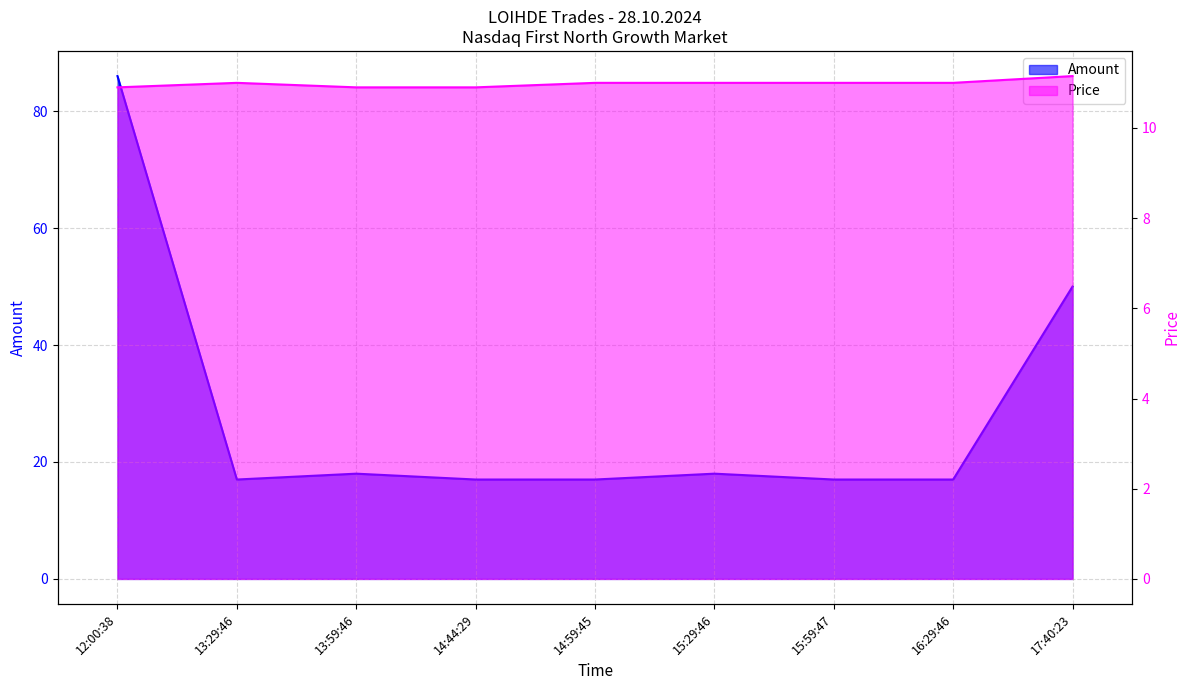

How many lines are shown in the chart?

2